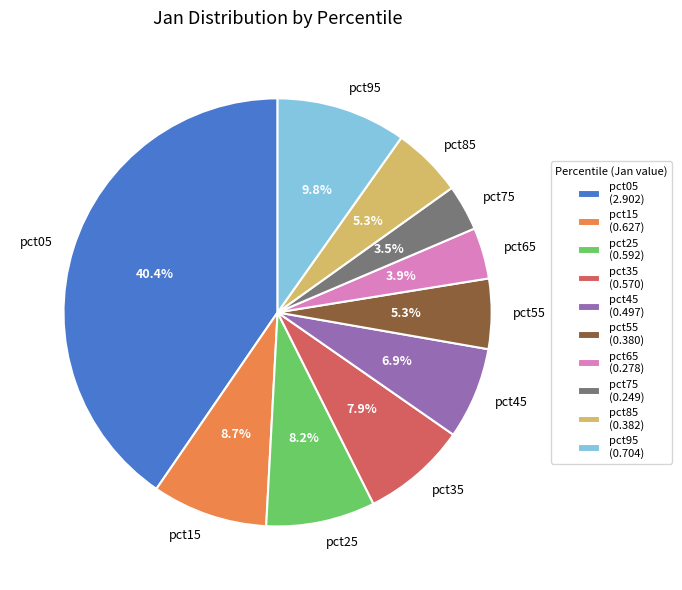

What portion of the pie excludes pct85?

94.7%